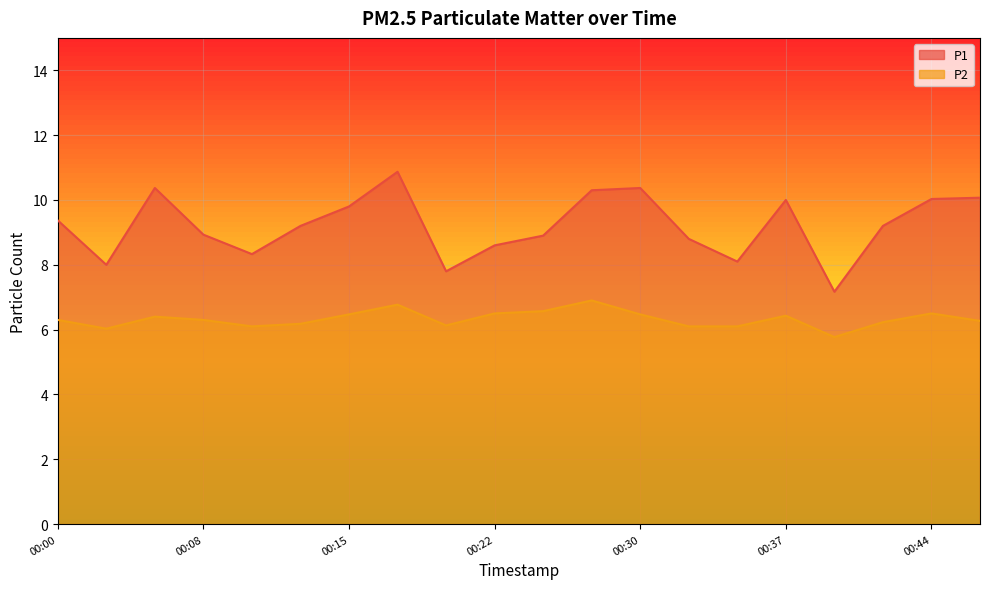

How many interior local peaks does the P2 series have?

5